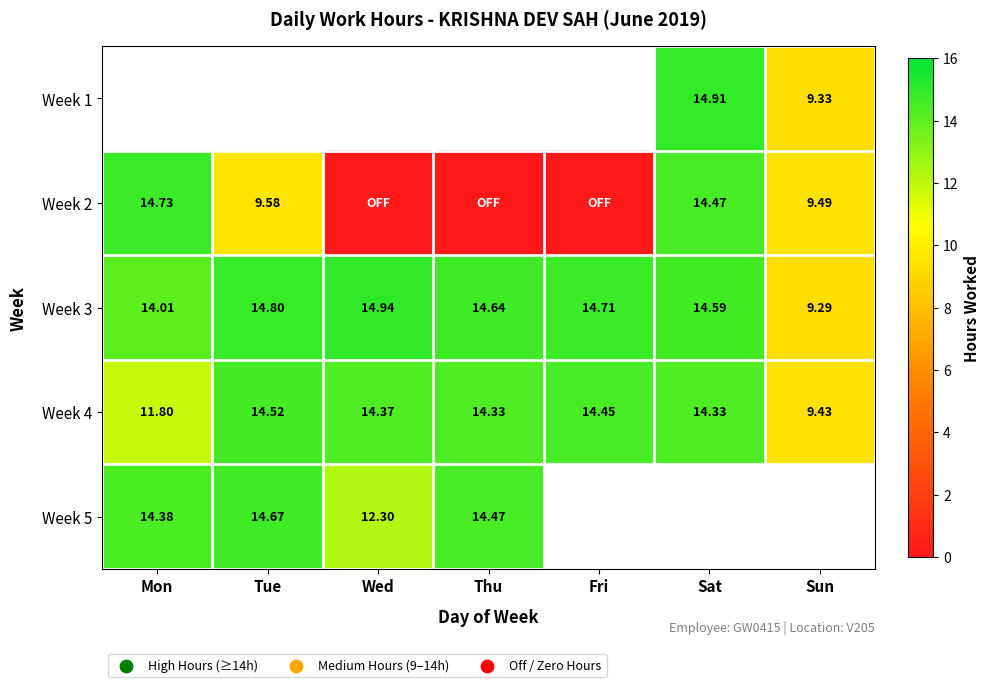

Is the value of Week 4 at Wed greater than the value of Week 3 at Tue?

No